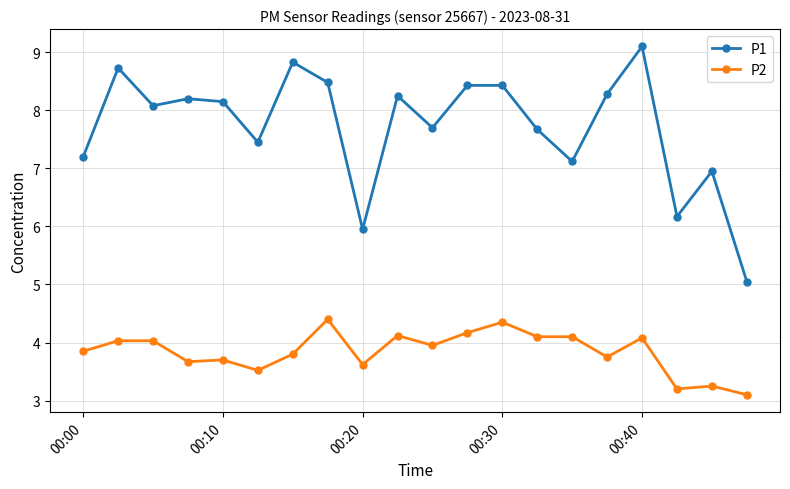

How many data points in P1 are above 8?

11